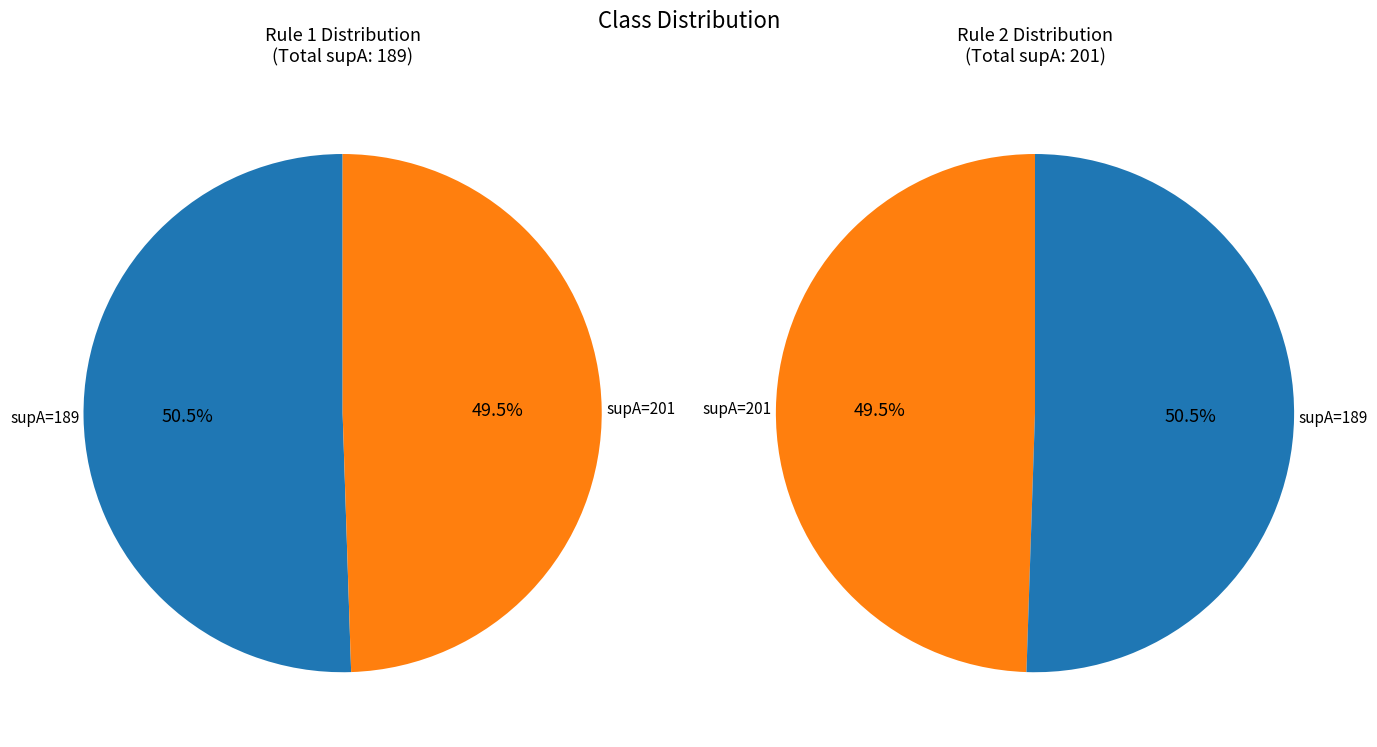

The 201 slice represents 49% of the pie. True or false?

True